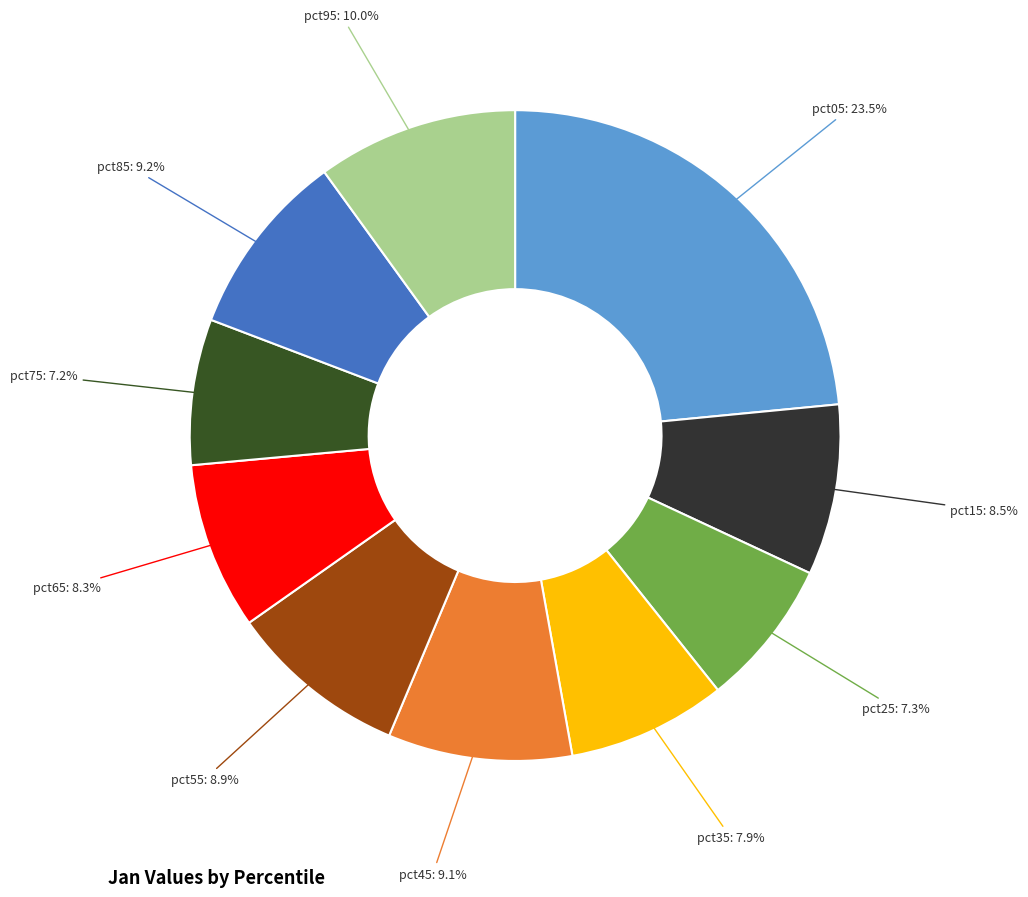

How many slices are in this pie chart?

10